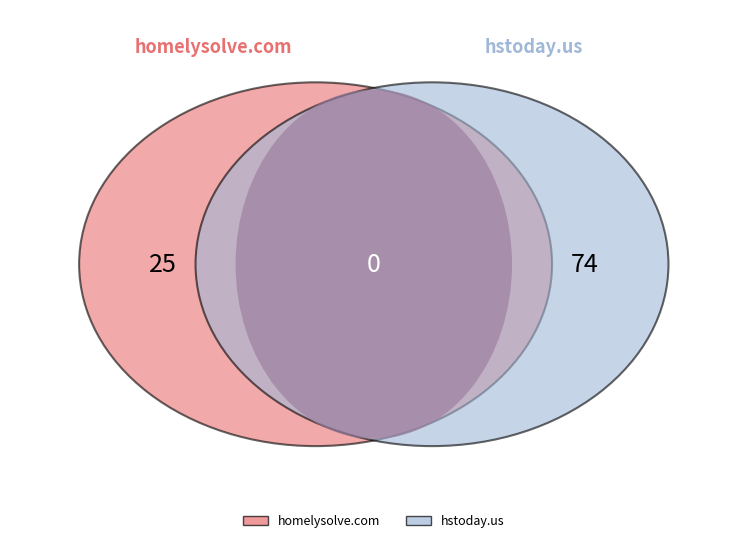

What is the change in value from homelysolve.com to hstoday.us?

+49